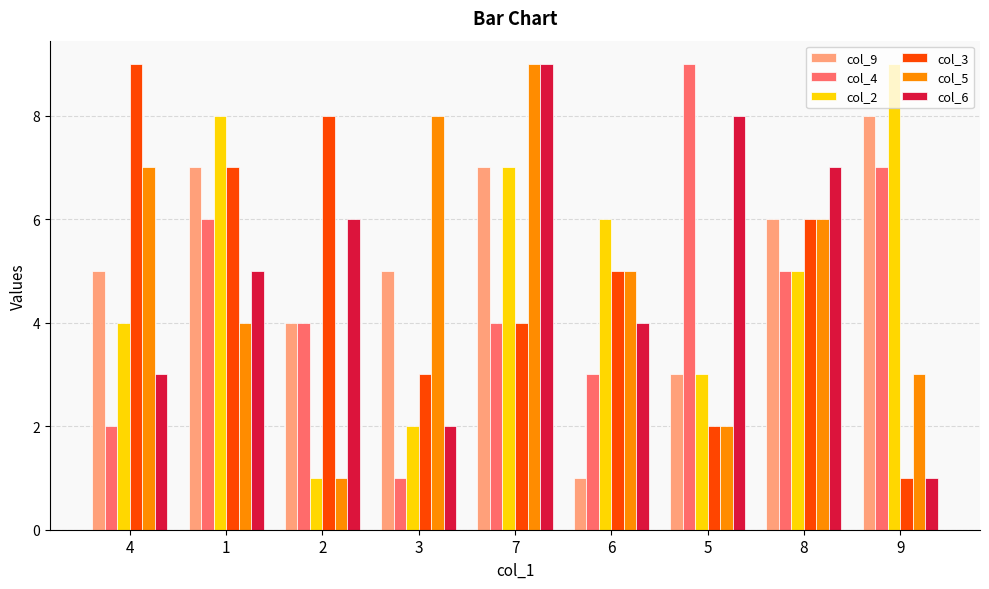

Does the chart contain stacked bars?

No